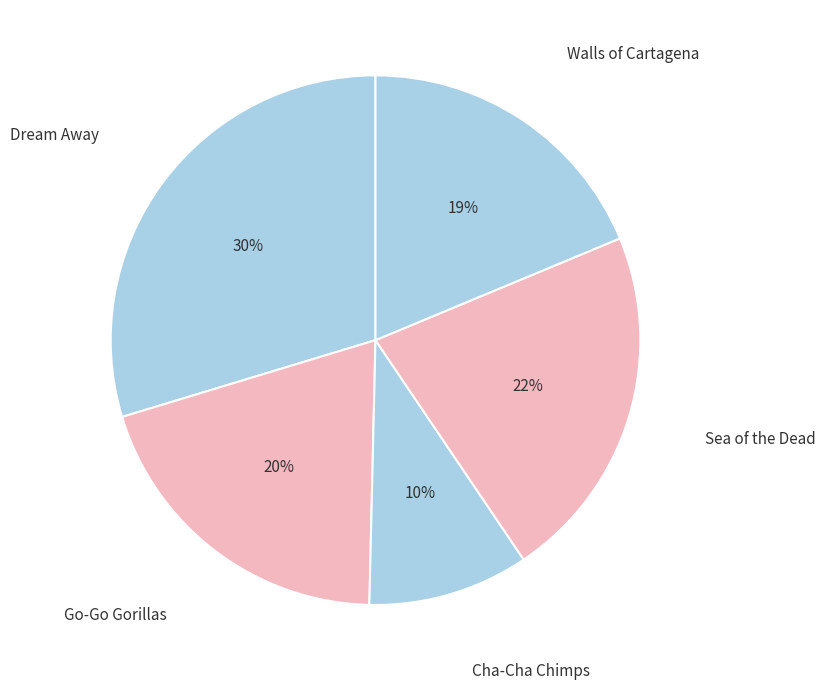

Count the number of slices in the pie.

5